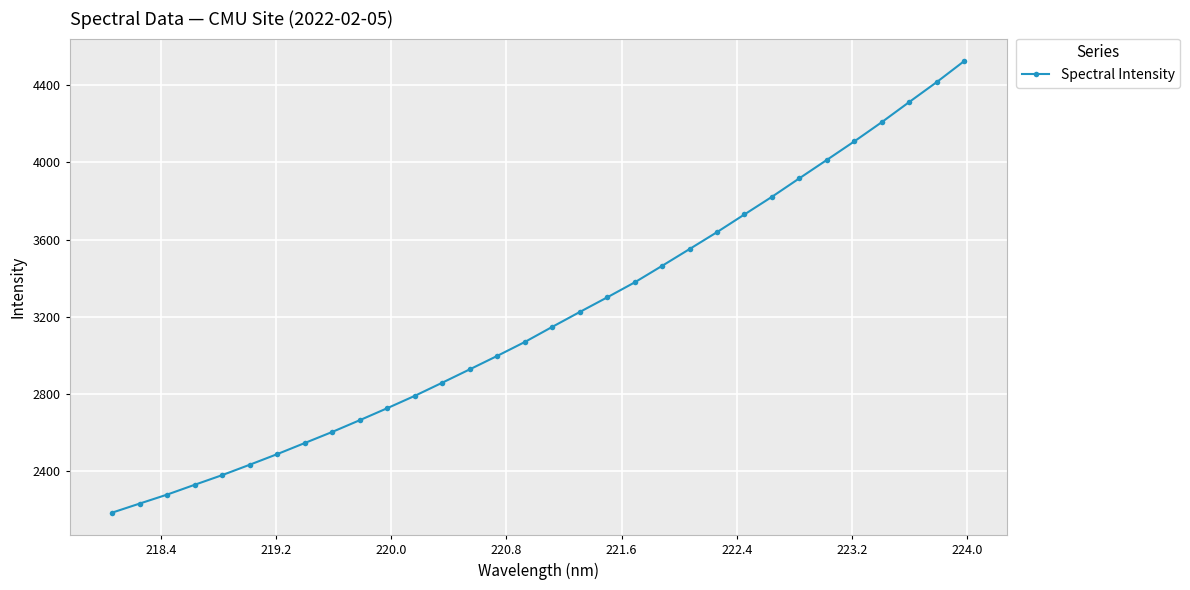

What is the minimum value shown in the chart?

2186.6